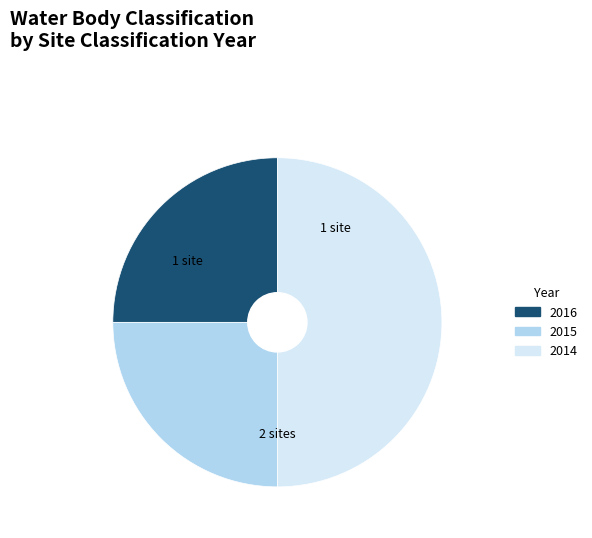

What is the largest slice in the pie chart?

2014